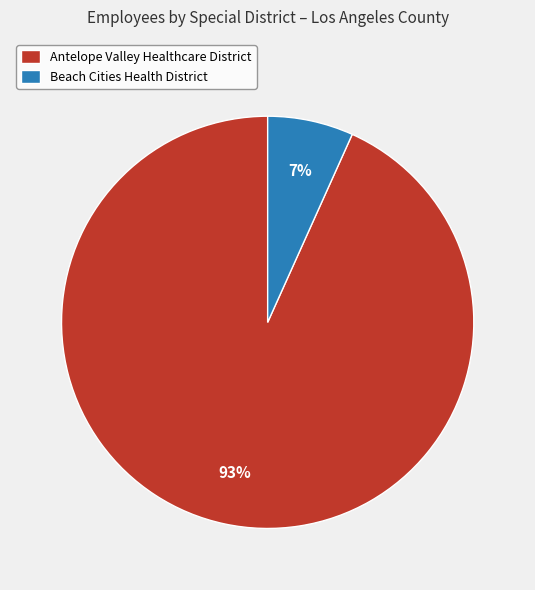

Combined, do Beach Cities Health District and Antelope Valley Healthcare District account for over 50%?

Yes